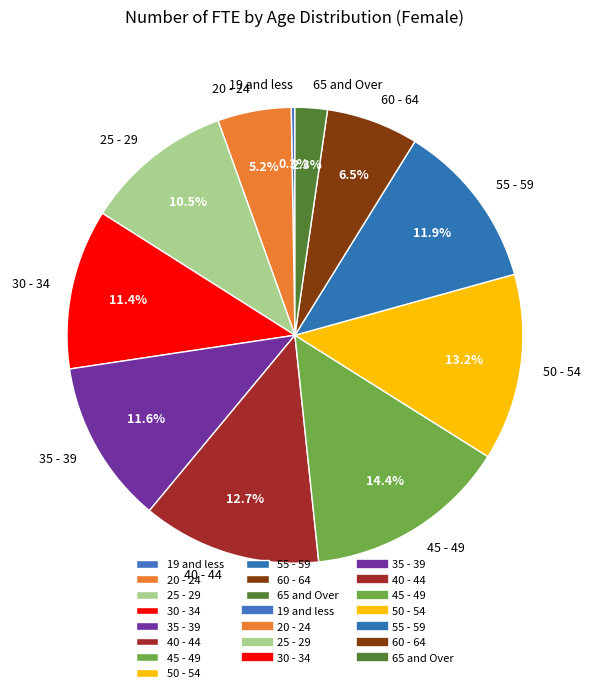

Is there a majority slice in this chart?

No